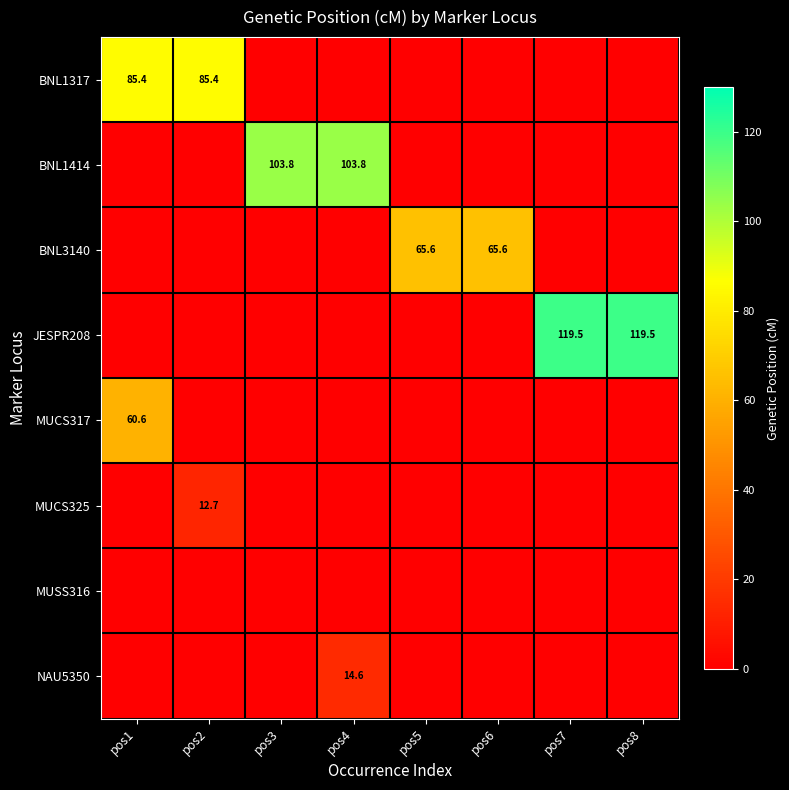

The value of BNL1414 at pos4 is 103.8. True or false?

True